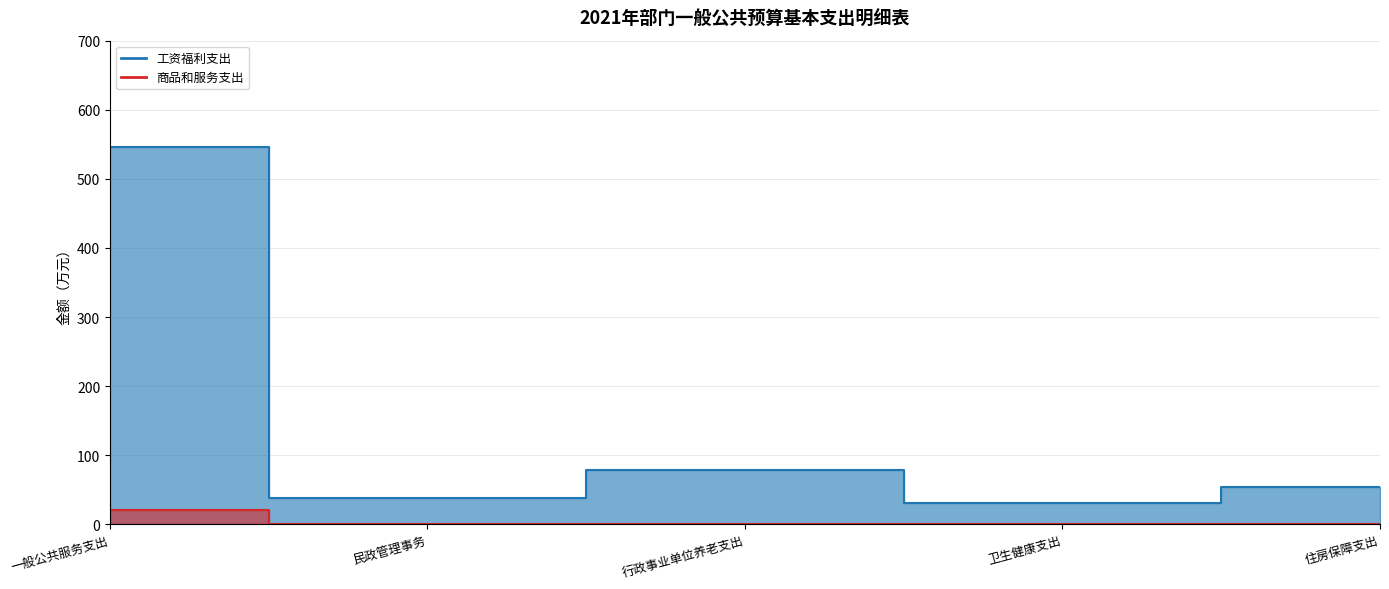

How many distinct data groups are displayed?

2